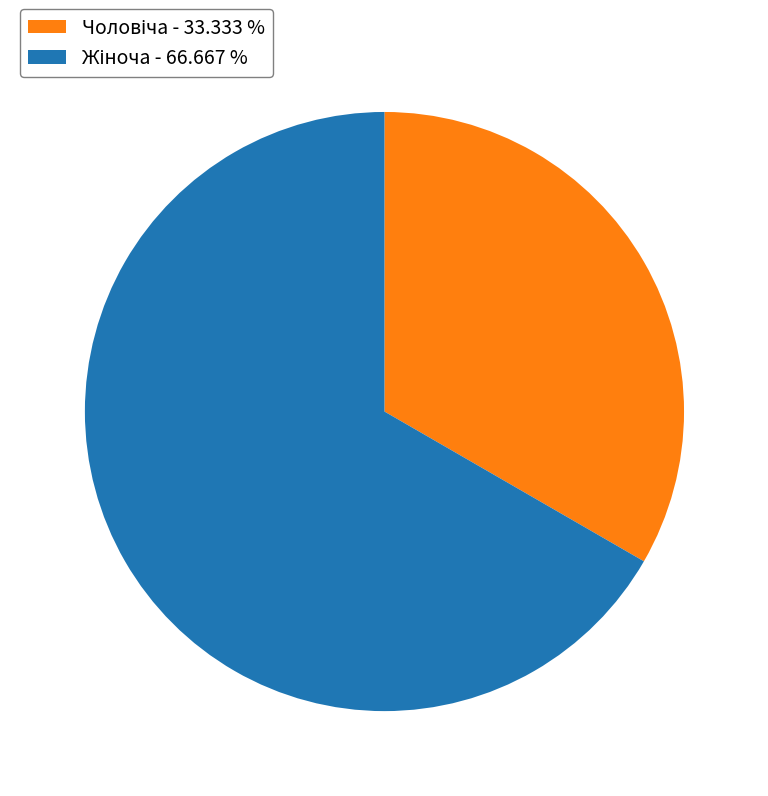

Is there any slice that represents more than half of the pie?

Yes